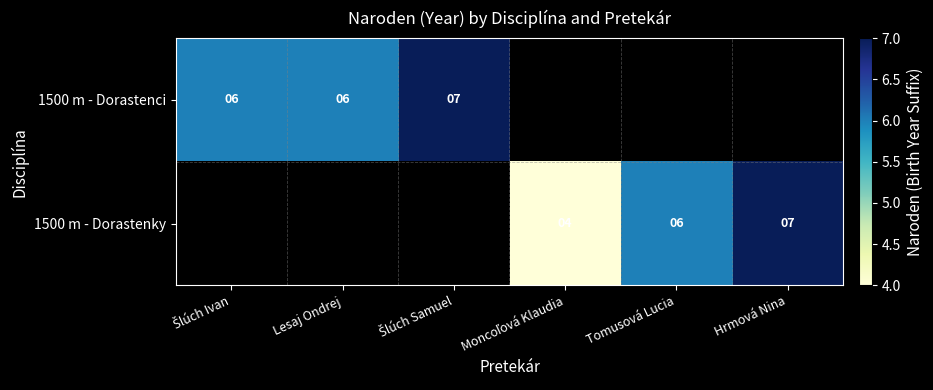

Is it true that 1500 m - Dorastenky equals 3 at Tomusová Lucia?

False